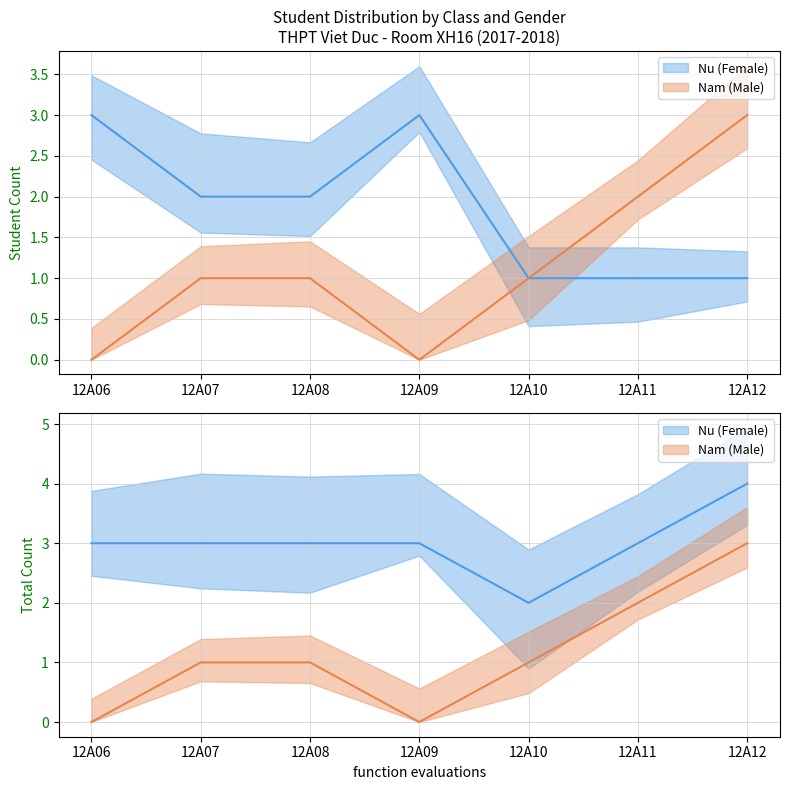

Is this an area chart (filled region under the line)?

No